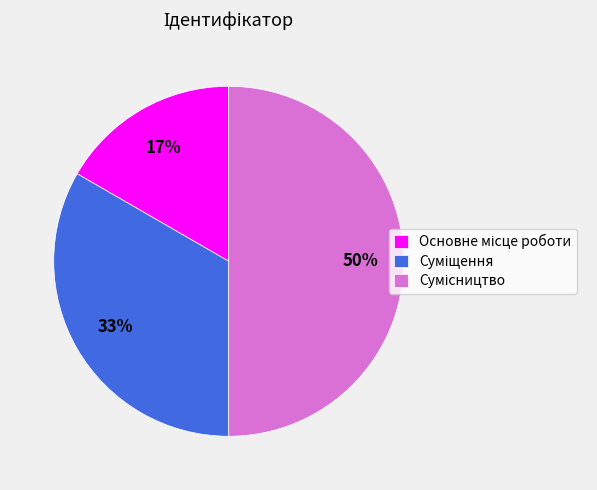

To the nearest percent, what is the average slice percentage?

33%